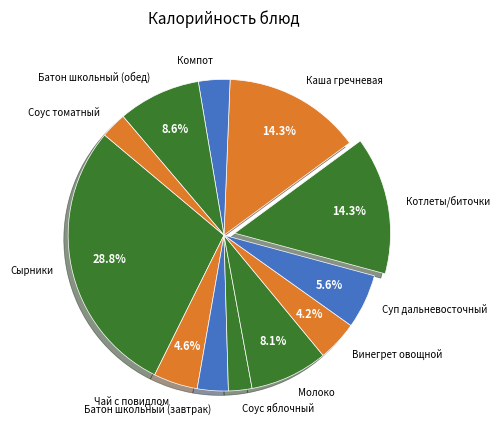

To the nearest percent, what percentage of the pie is Соус яблочный?

2%